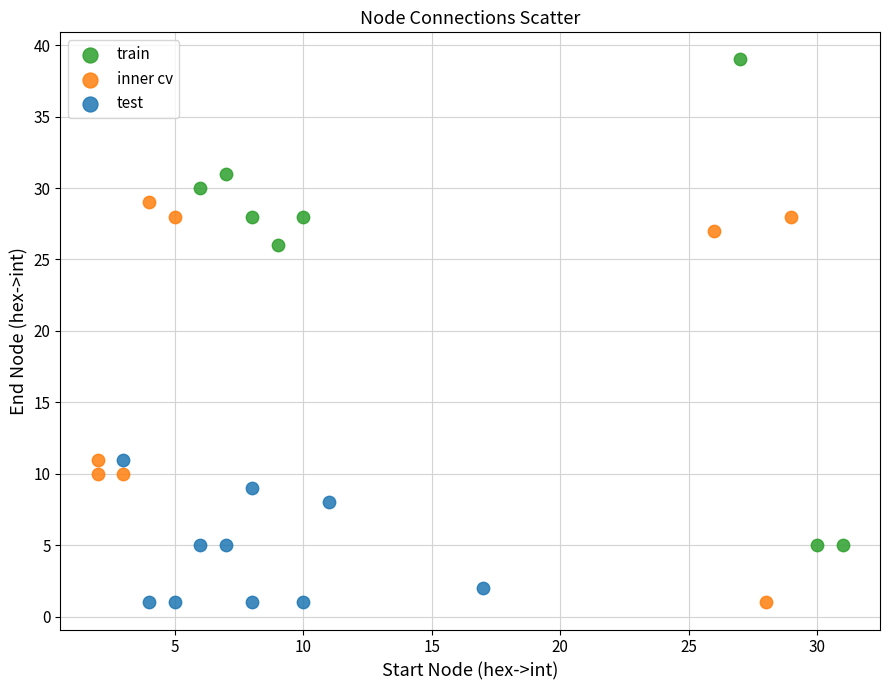

Which series has the widest spread of Y values?

train